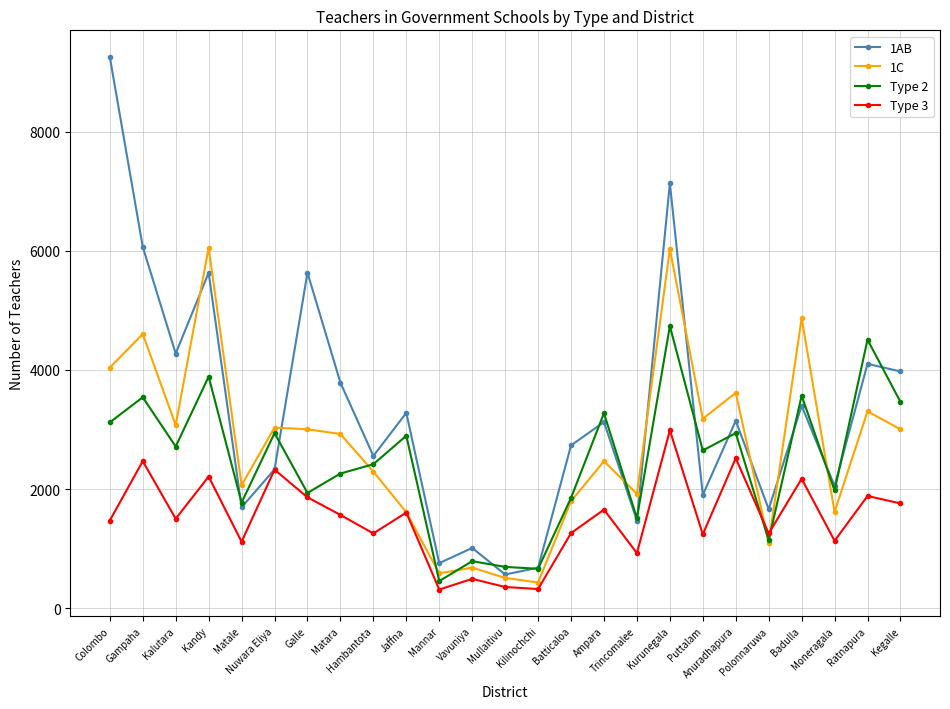

What is the greatest value displayed?

9254